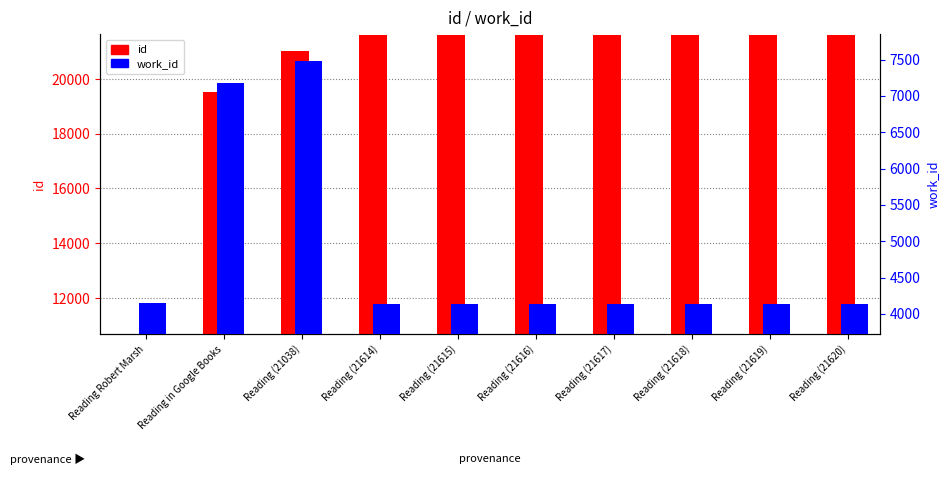

Rank the series at Reading (21618) from lowest to highest value.

work_id, id